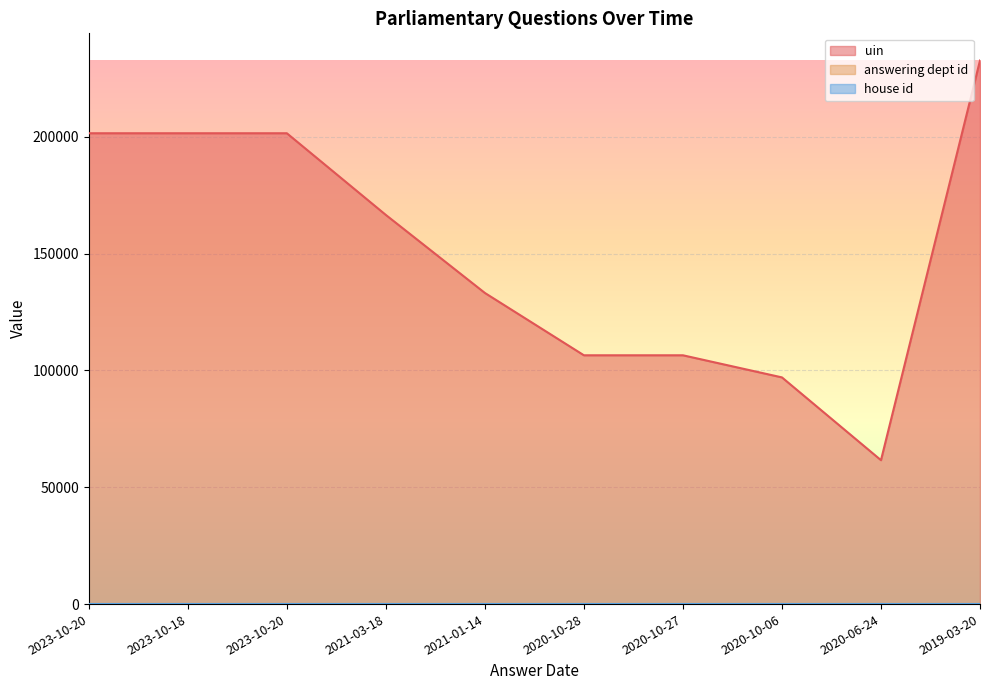

What is the sum of the answering dept id values at 2020-10-06 and 2019-03-20?

41